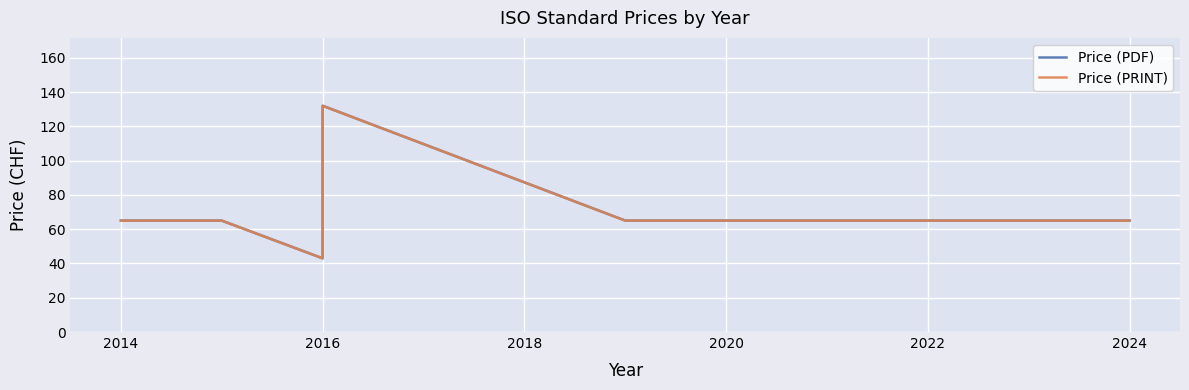

Which series changed the most between 2014 and 2016?

Price (PDF)